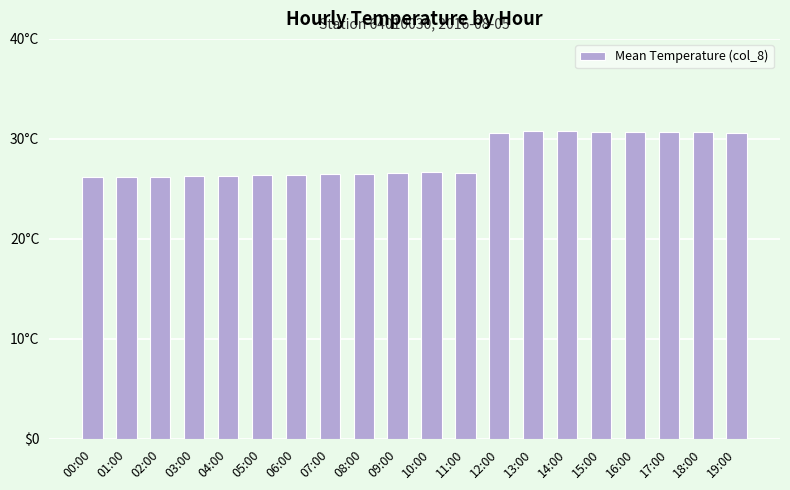

Reading left to right, list all the values displayed in this chart.

00:00=26.1	01:00=26.2	02:00=26.2	03:00=26.3	04:00=26.3	05:00=26.4	06:00=26.4	07:00=26.5	08:00=26.5	09:00=26.6	10:00=26.6	11:00=26.6	12:00=30.5	13:00=30.8	14:00=30.7	15:00=30.7	16:00=30.7	17:00=30.7	18:00=30.7	19:00=30.6